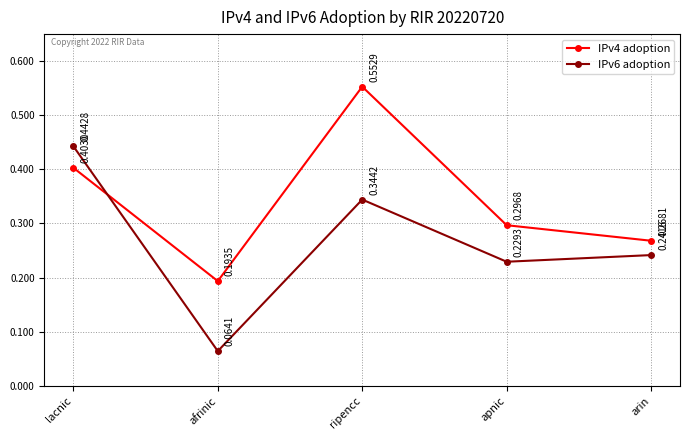

How many lines are shown in the chart?

2